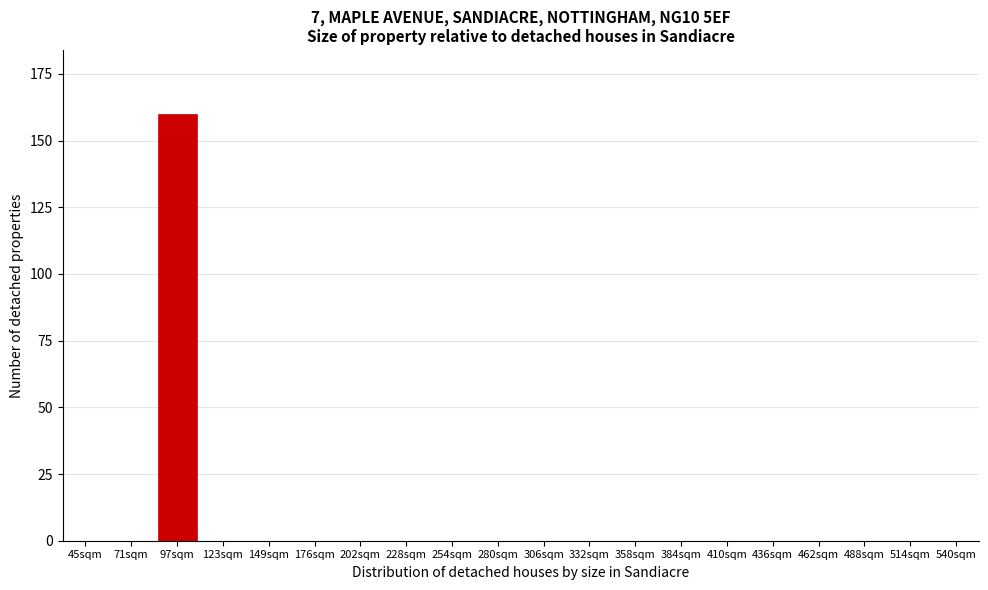

Reading left to right, extract all data points from this chart.

45sqm=0	71sqm=0	97sqm=160	123sqm=0	149sqm=0	176sqm=0	202sqm=0	228sqm=0	254sqm=0	280sqm=0	306sqm=0	332sqm=0	358sqm=0	384sqm=0	410sqm=0	436sqm=0	462sqm=0	488sqm=0	514sqm=0	540sqm=0